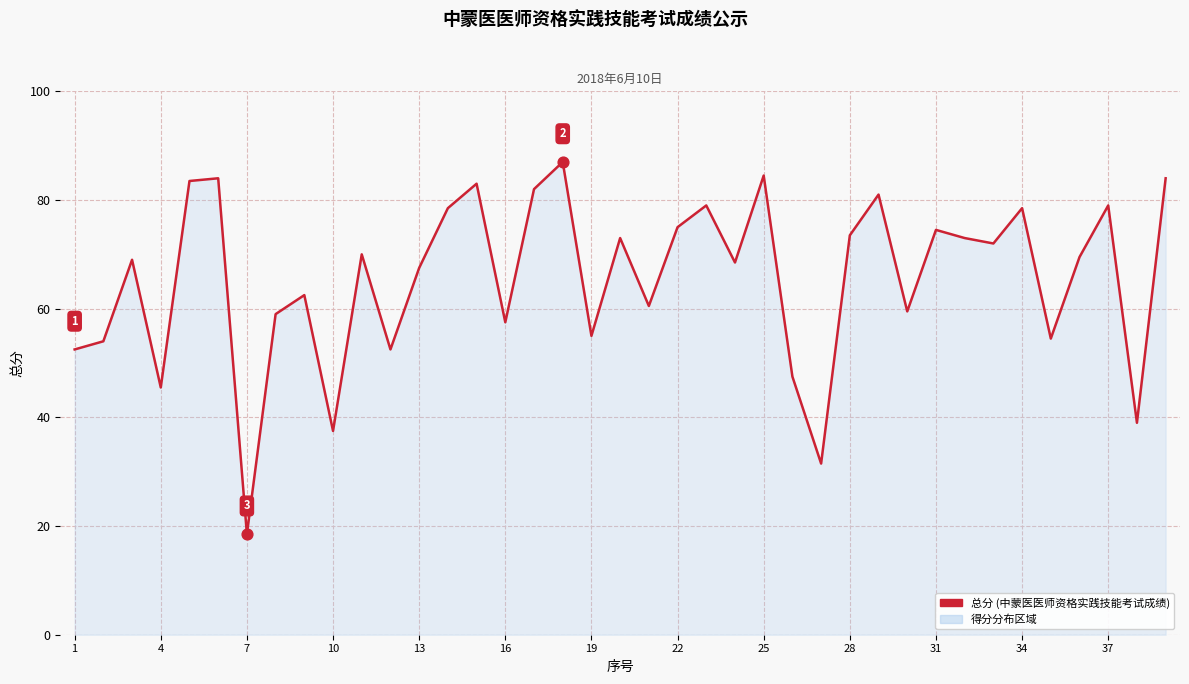

What is the difference between the maximum and minimum values?

68.5